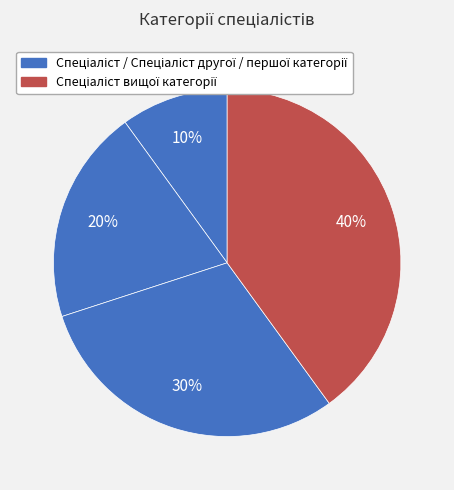

How many segments does this pie chart have?

4